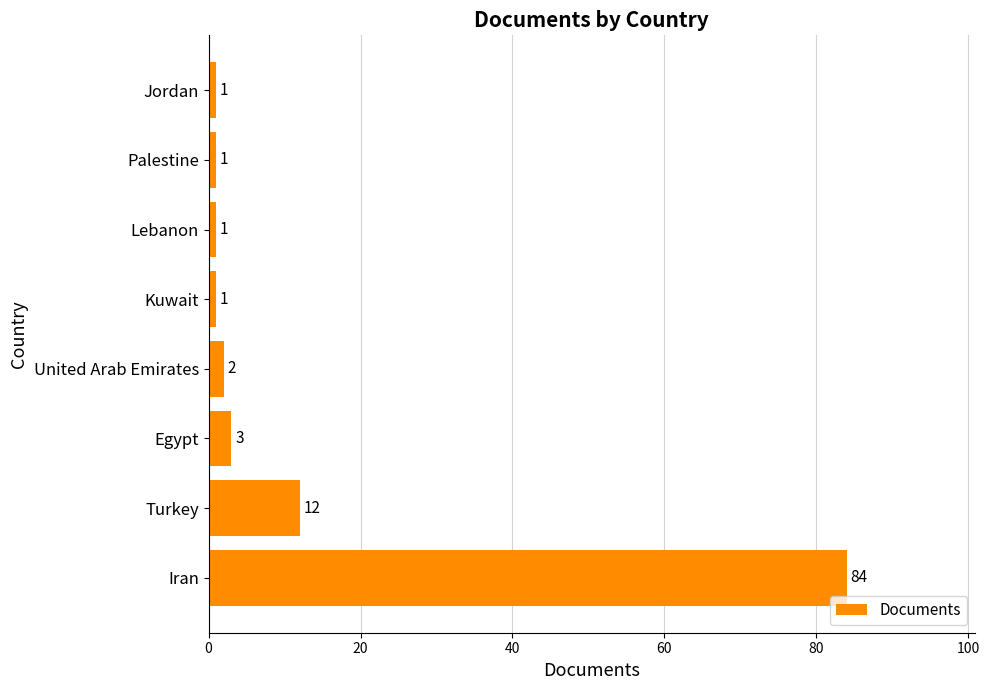

How many data points does each series have?

8